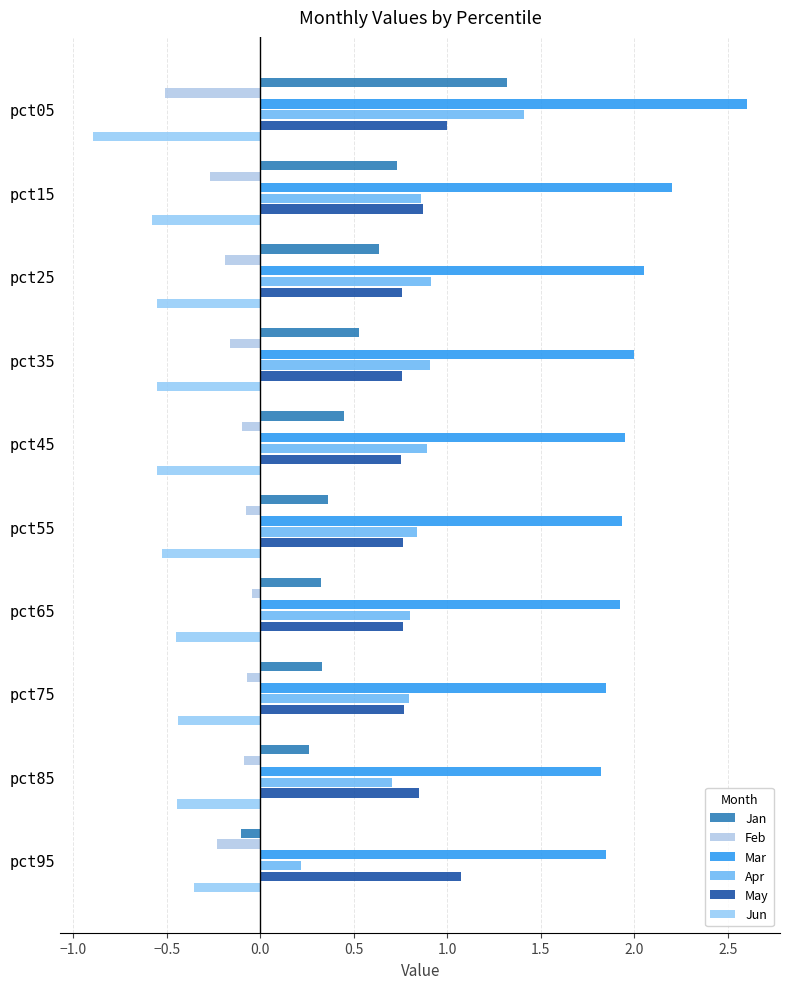

What are all the series names shown in the legend?

Jan, Feb, Mar, Apr, May, Jun